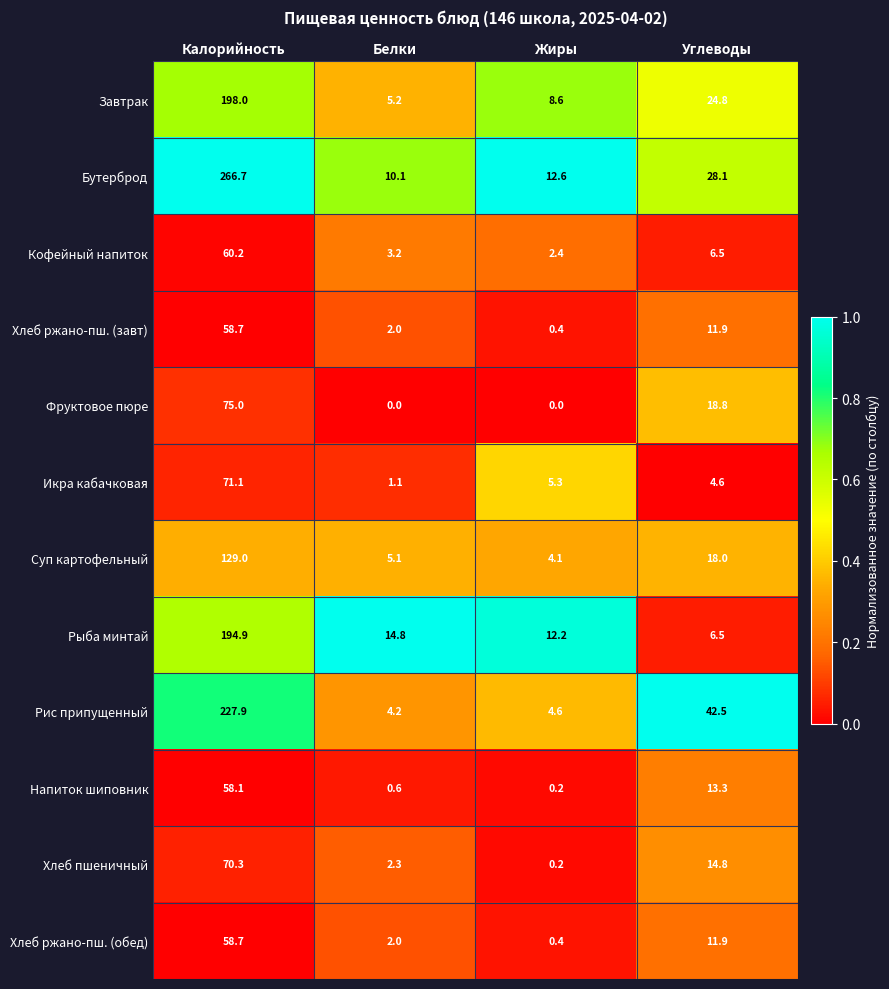

Which series has the widest spread of values?

Бутерброд